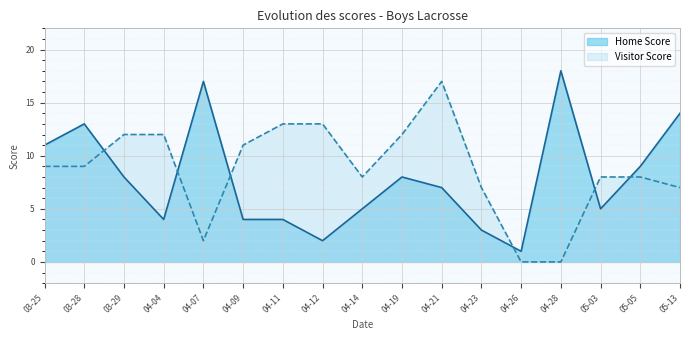

Reading left to right, extract all data points from this chart.

Home Score: 03-25=11	03-28=13	03-29=8	04-04=4	04-07=17	04-09=4	04-11=4	04-12=2	04-14=5	04-19=8	04-21=7	04-23=3	04-26=1	04-28=18	05-03=5	05-05=9	05-13=14
Visitor Score: 03-25=9	03-28=9	03-29=12	04-04=12	04-07=2	04-09=11	04-11=13	04-12=13	04-14=8	04-19=12	04-21=17	04-23=7	04-26=0	04-28=0	05-03=8	05-05=8	05-13=7